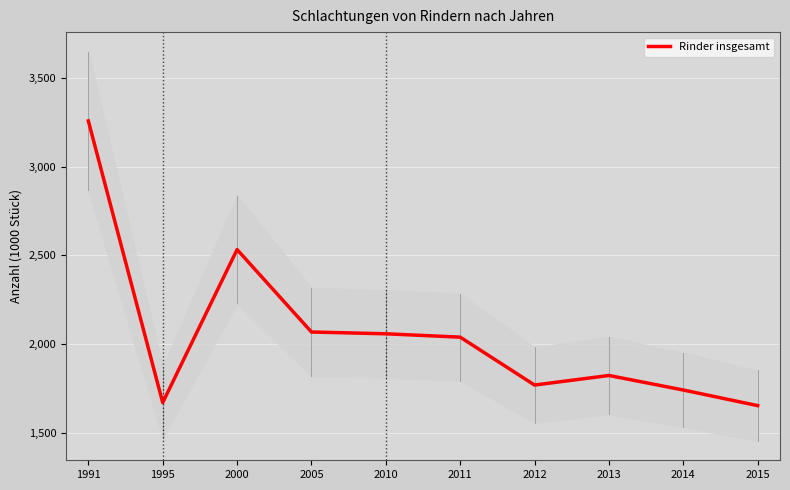

The chart shows a value of 581 at 2014. True or false?

False